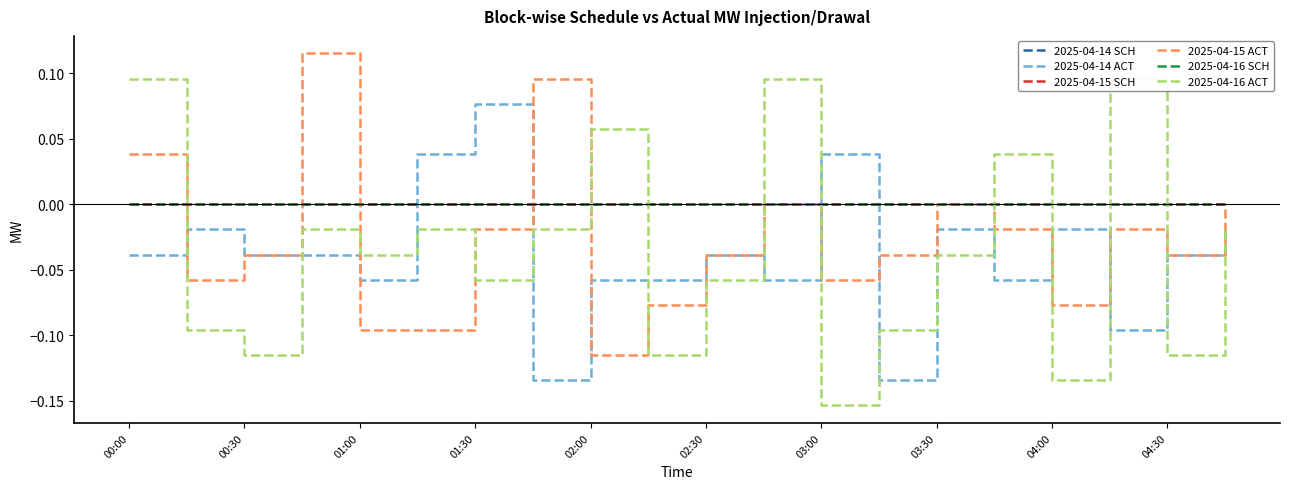

How many data points in 2025-04-15 ACT are less than 0?

14